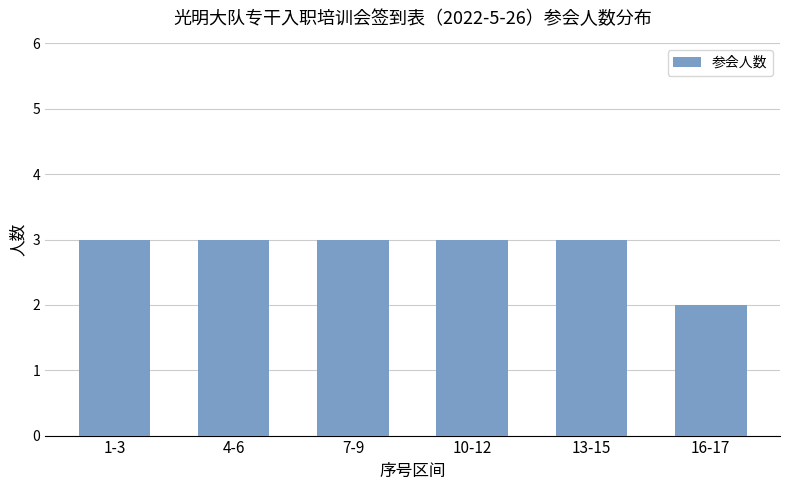

The chart shows a value of 2 at 7-9. True or false?

False